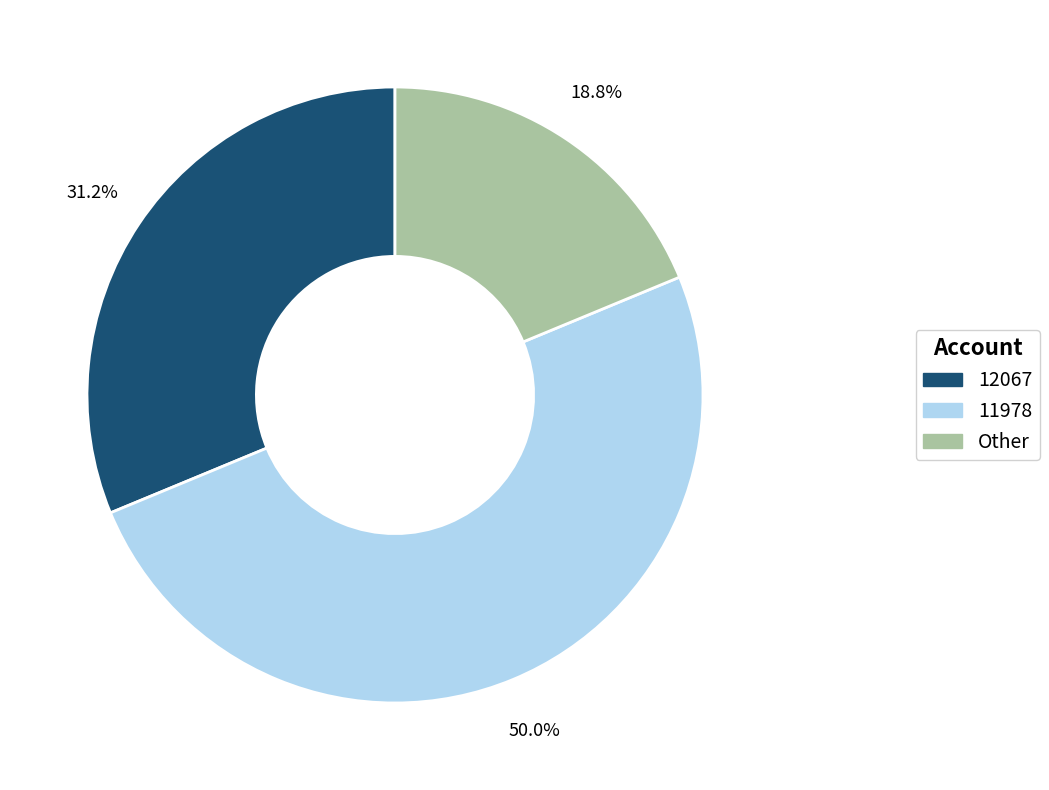

Is it true that Other is 30% of the pie?

False